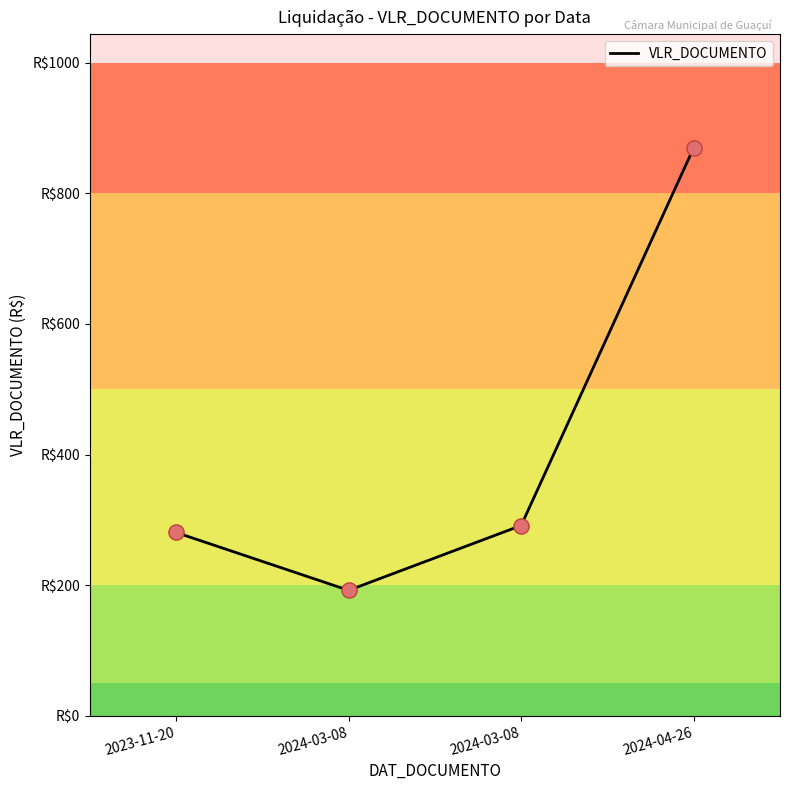

What is the change in value from 2024-03-08 to 2024-04-26?

+578.6